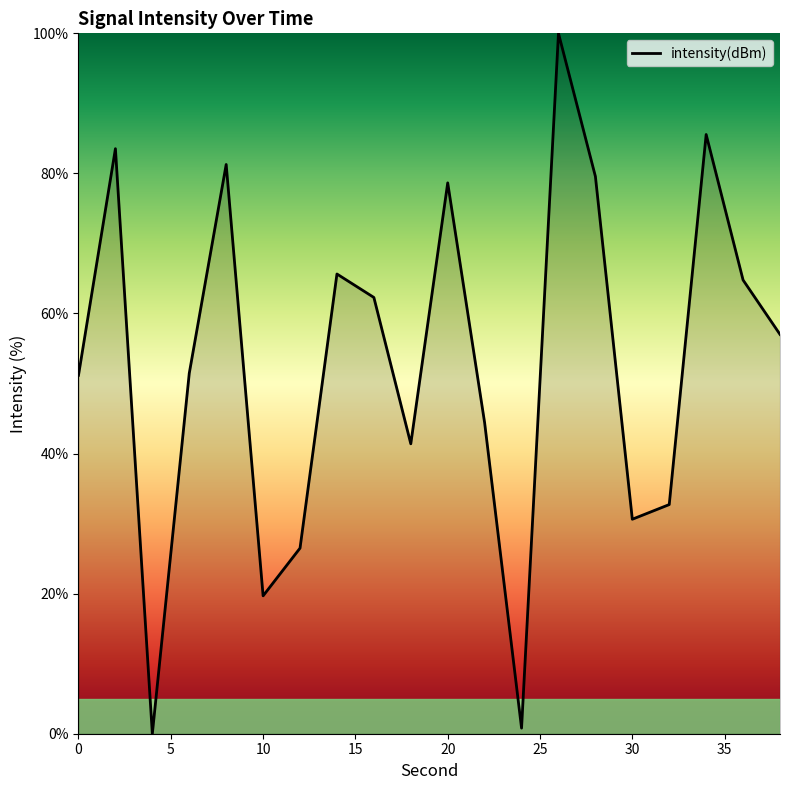

What is the difference between the maximum and minimum values?

100.0